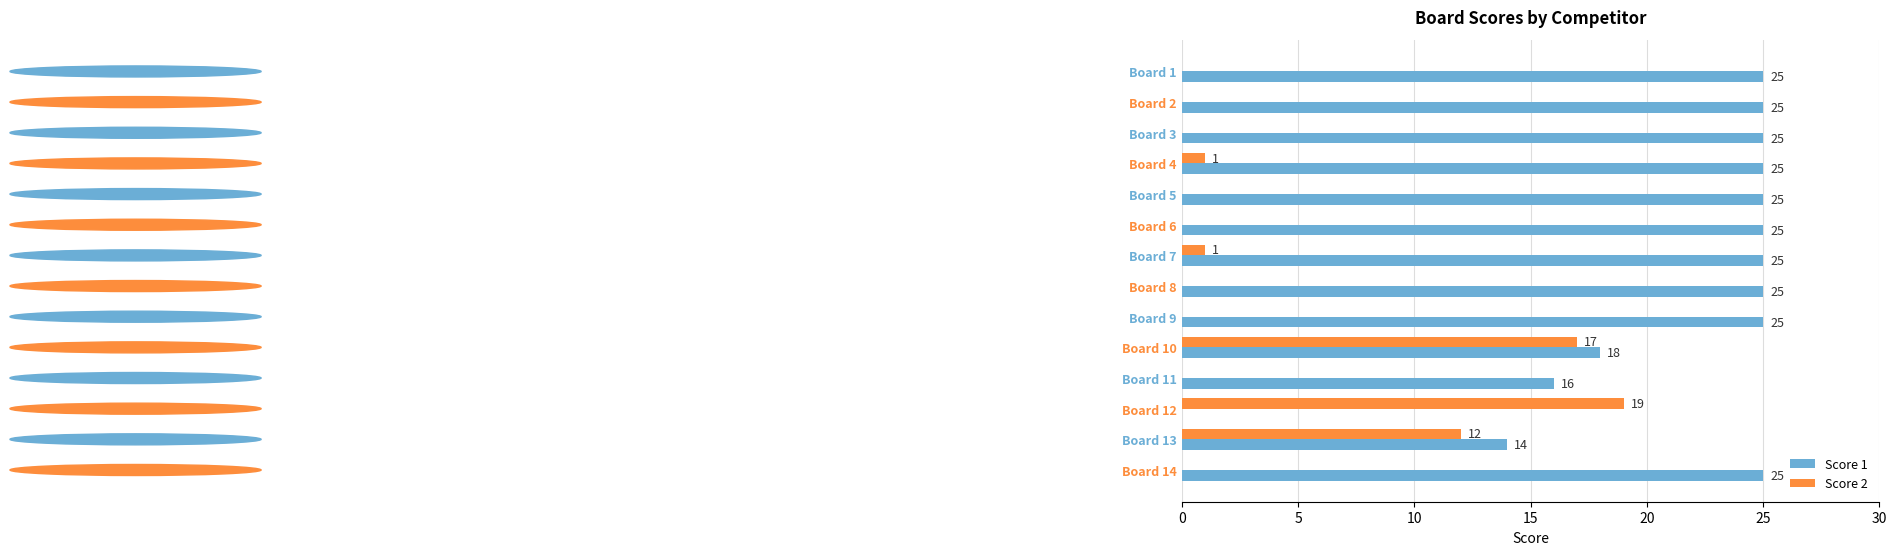

The Score 1 series shows 25 at Board 14. True or false?

True